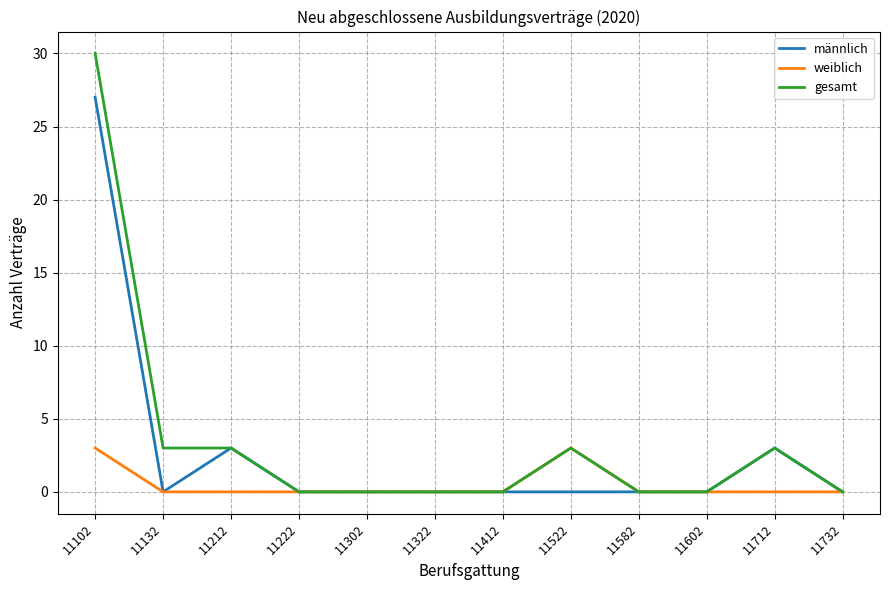

The value of weiblich at 11602 is 0. True or false?

True